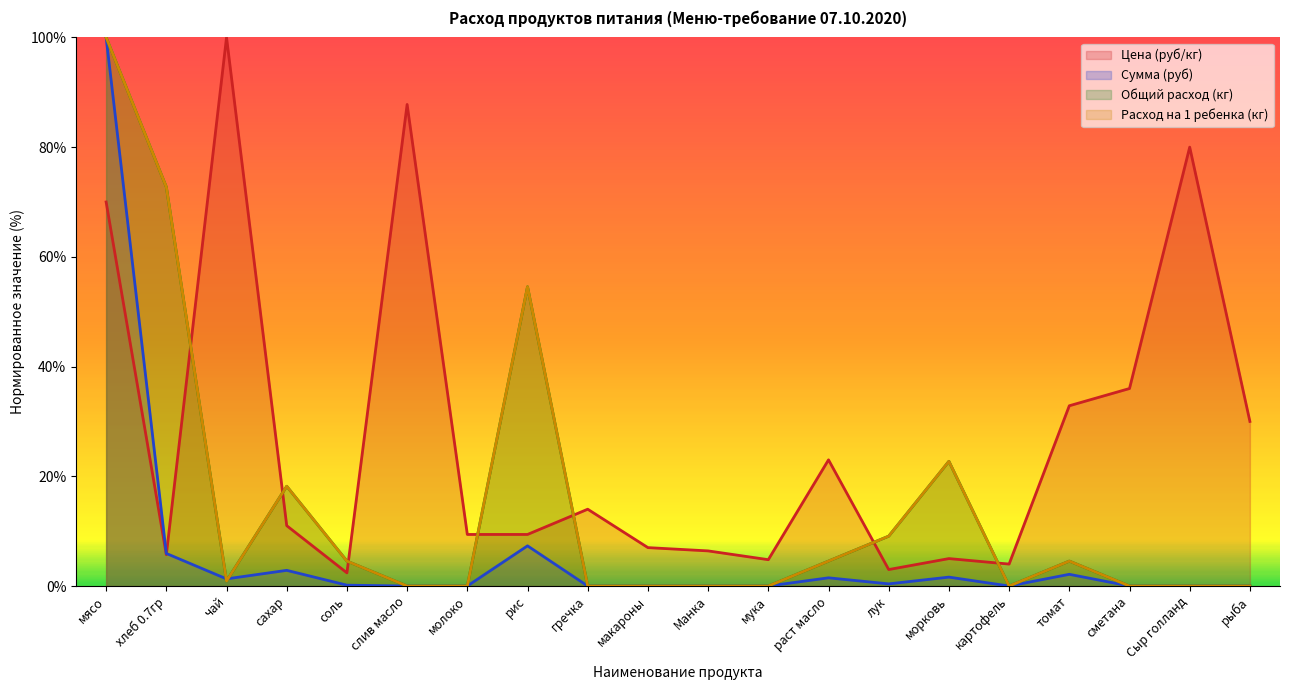

Where is the first local maximum for Расход на 1 ребенка (кг)?

сахар